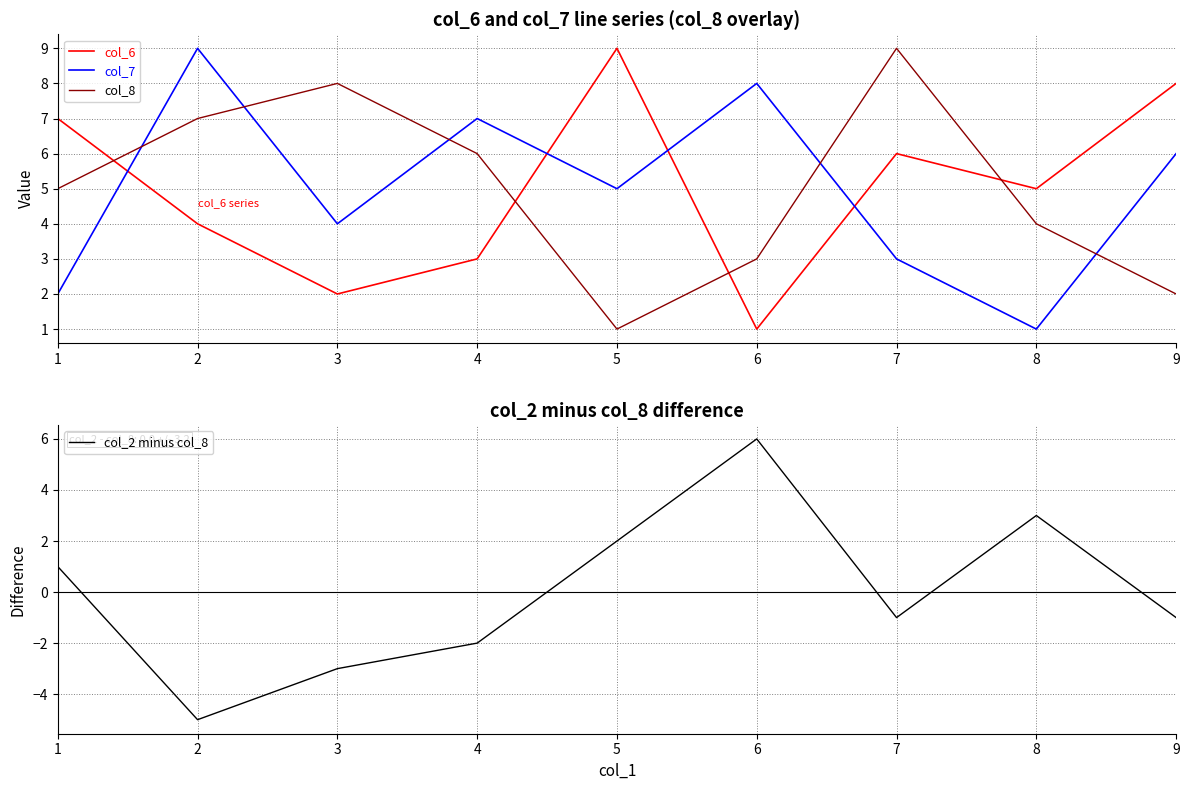

What is the minimum value shown in the chart?

-5